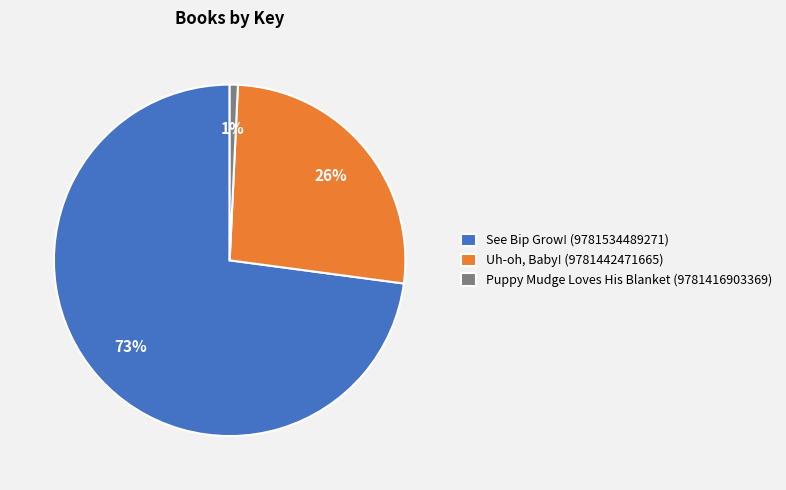

Which slice is the largest?

See Bip Grow! (9781534489271)